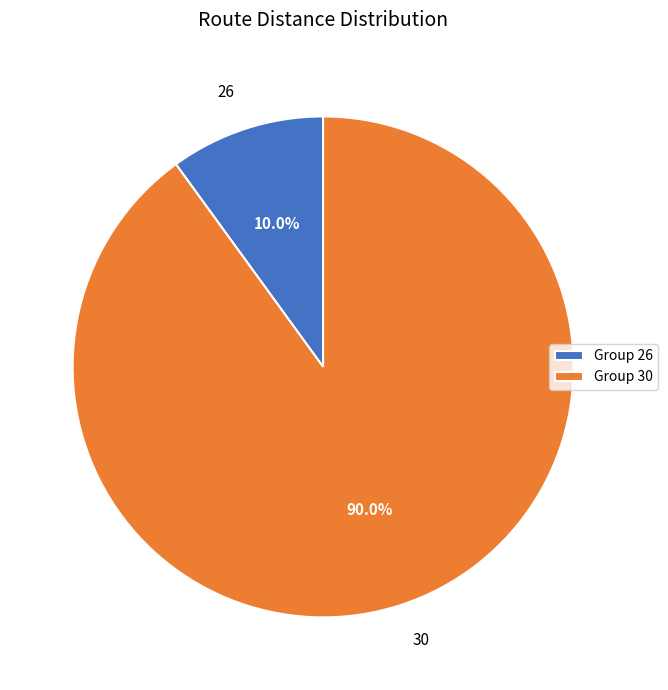

To the nearest percent, what is the combined percentage of 26 and 30?

100%